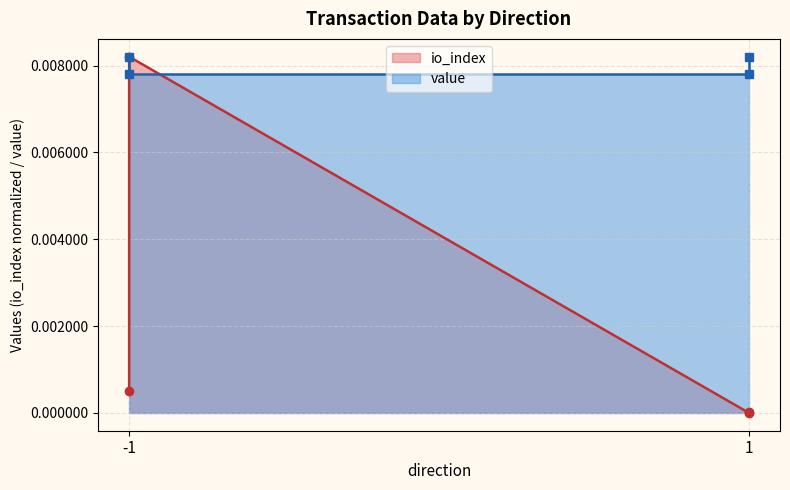

How many lines are shown in the chart?

2